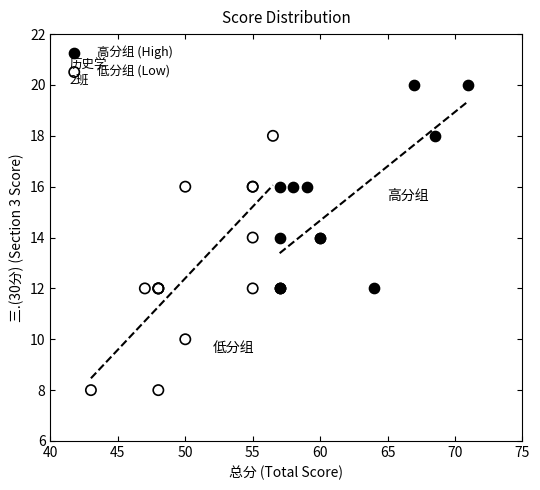

Which series contains the lowest Y value?

低分组 (Low)